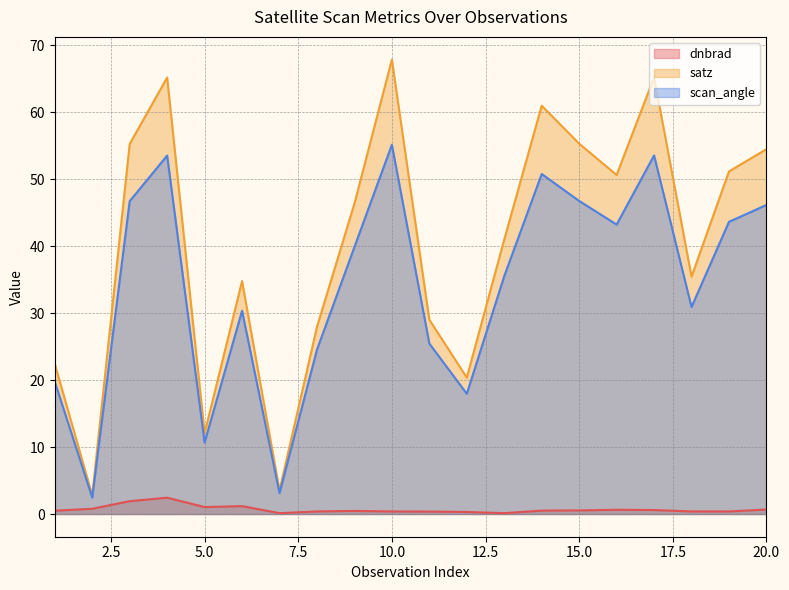

Is the value of scan_angle at 17 greater than the value of satz at 6?

Yes